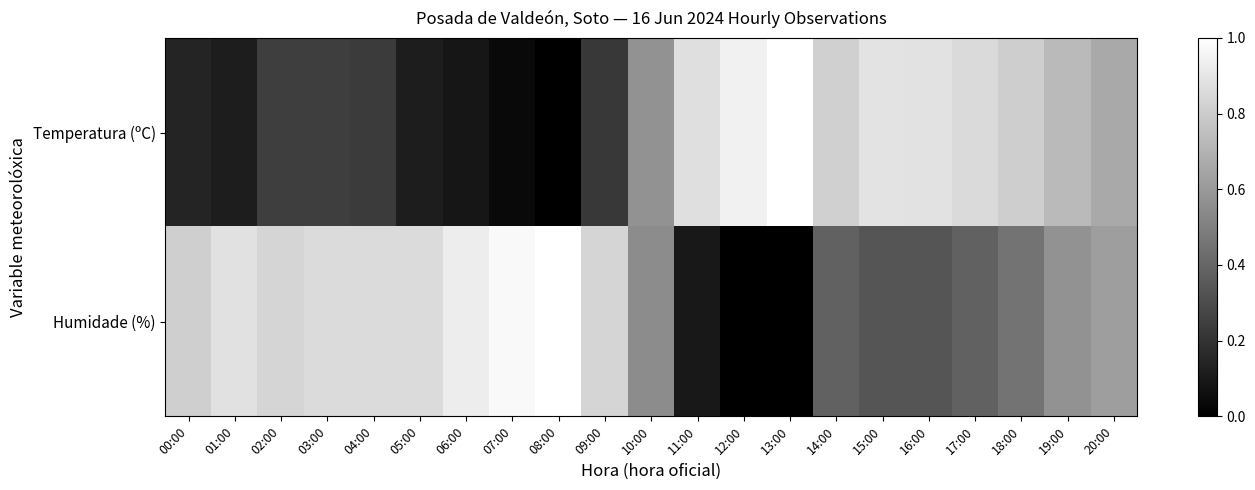

What is the total value across all series at 16:00?

1.2